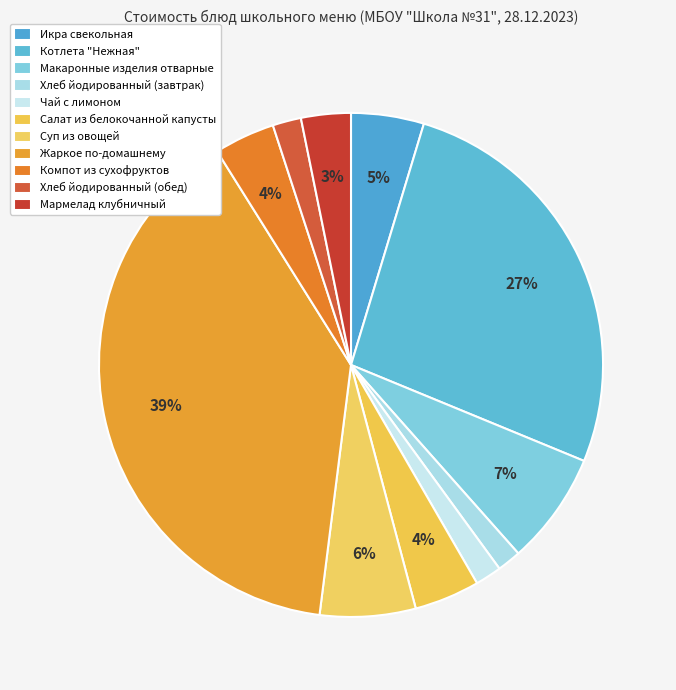

The Мармелад клубничный slice represents 14% of the pie. True or false?

False